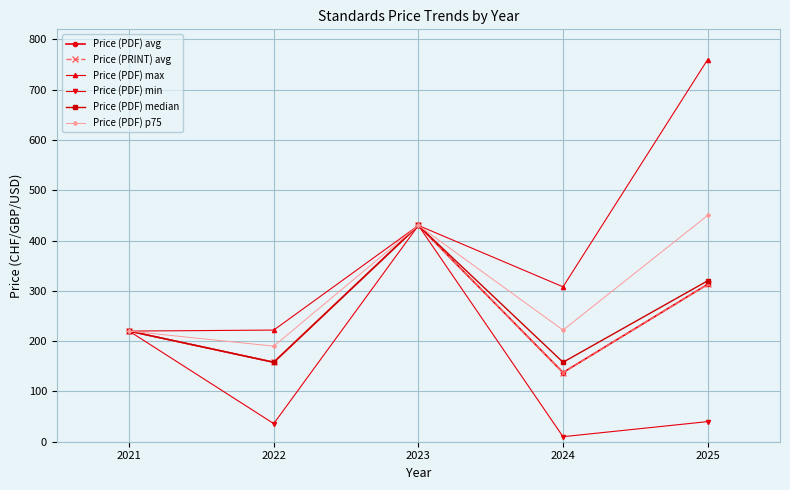

Which series has the largest total across all categories?

Price (PDF) max